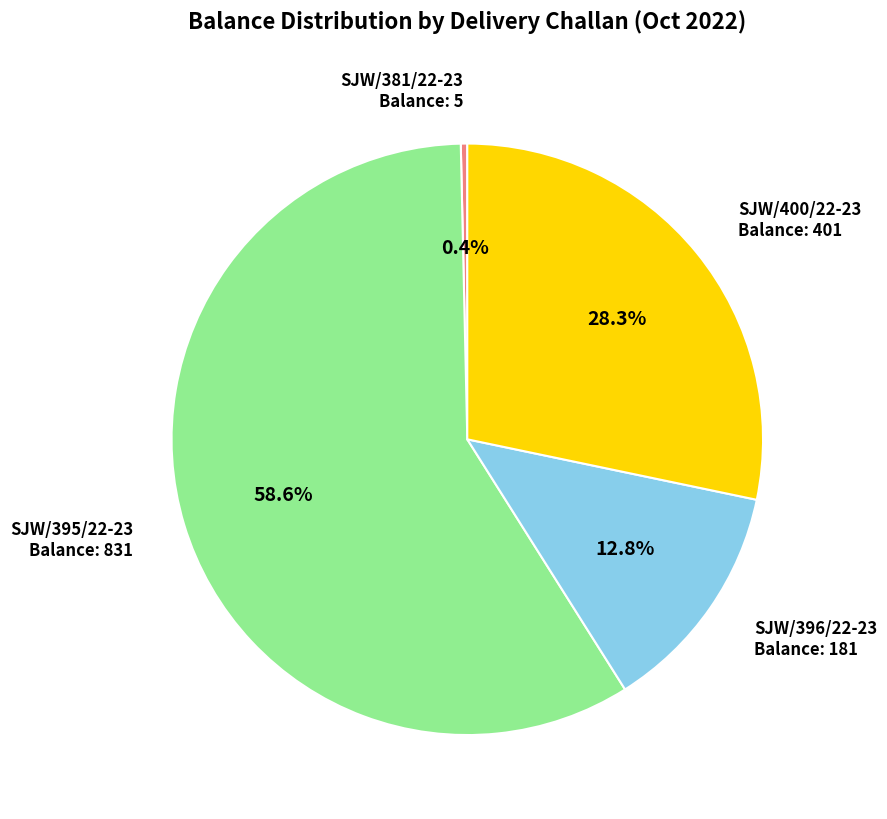

Which has a higher value, SJW/395/22-23 or SJW/396/22-23?

SJW/395/22-23